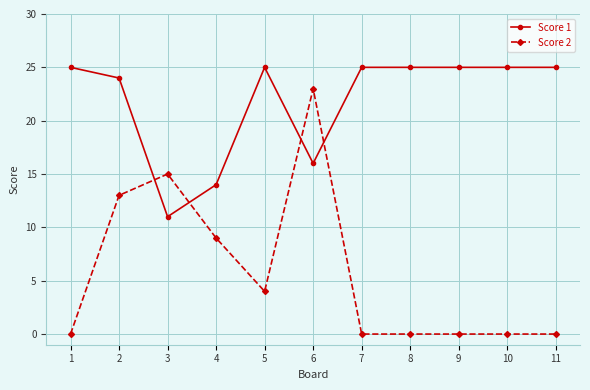

Reading left to right, what are all the values shown in this chart?

Score 1: 1=25	2=24	3=11	4=14	5=25	6=16	7=25	8=25	9=25	10=25	11=25
Score 2: 1=0	2=13	3=15	4=9	5=4	6=23	7=0	8=0	9=0	10=0	11=0